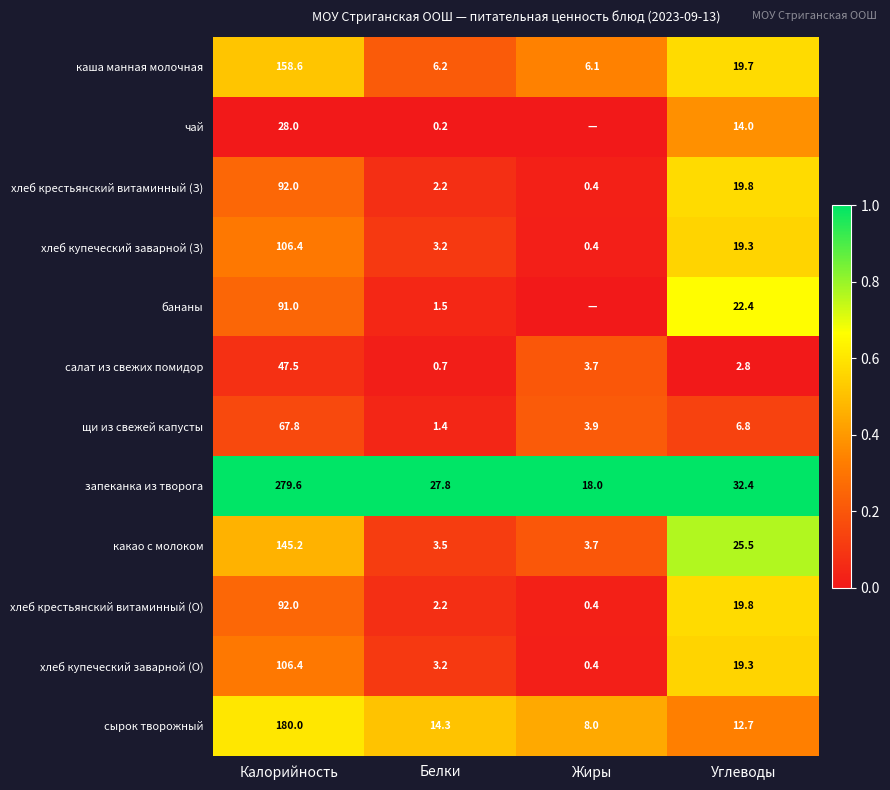

The value of салат из свежих помидор at Белки is 0.0. True or false?

False